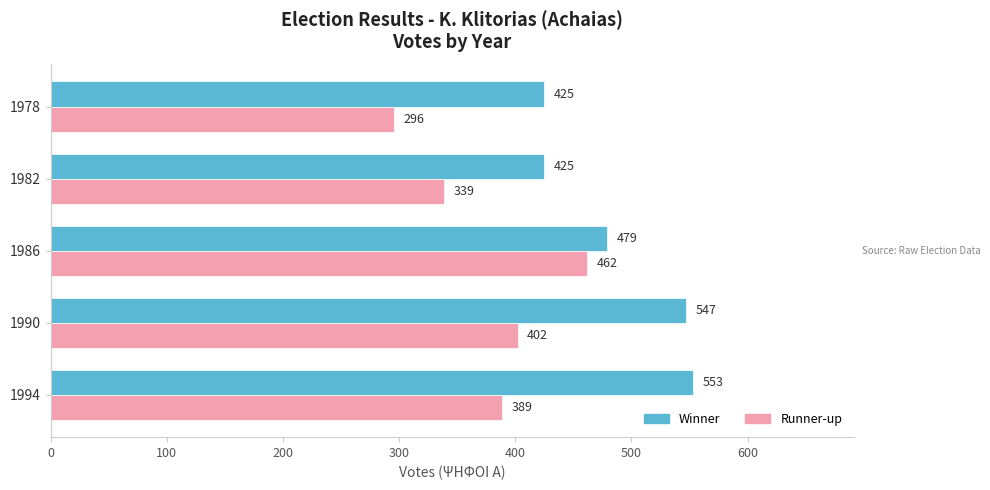

How many series are shown in this chart?

2